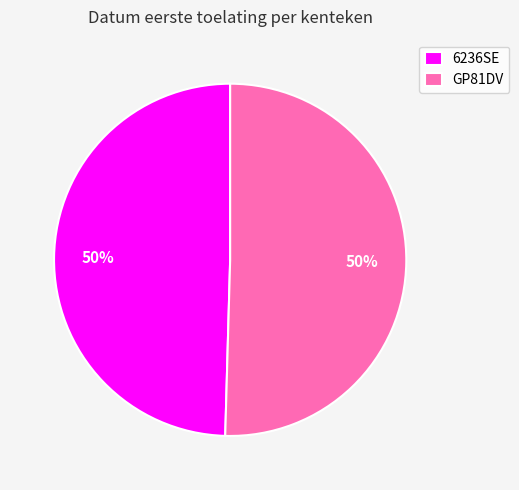

What is the ratio of the value at GP81DV to the value at 6236SE?

1.0